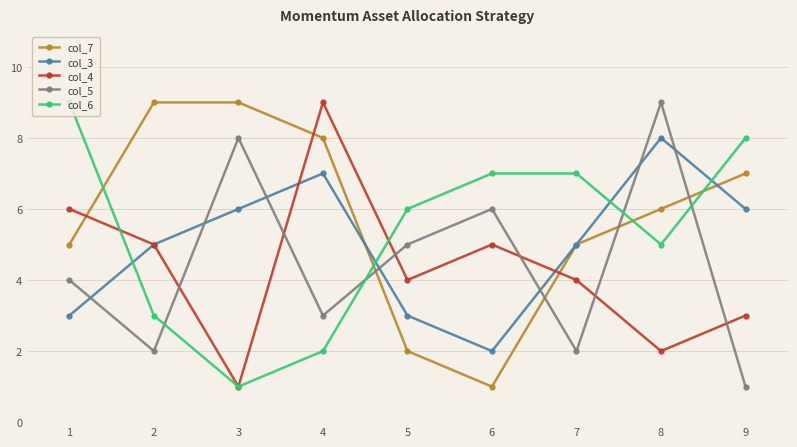

What is the value of the col_4 point at the 7th from the left?

4